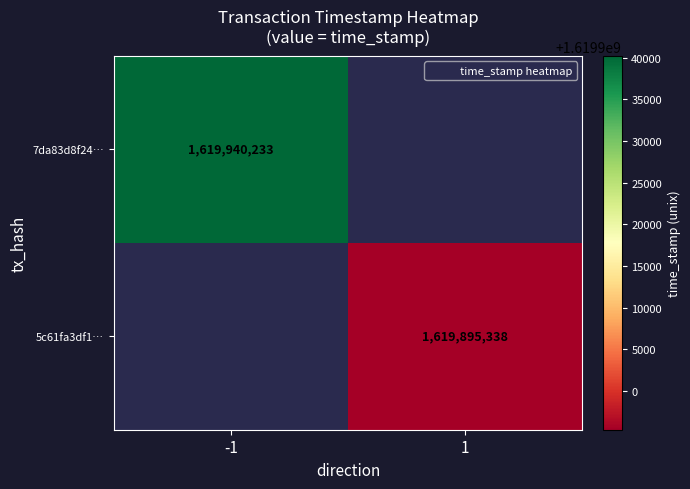

The 7da83d8f24… series shows 1619940233.0 at -1. True or false?

True